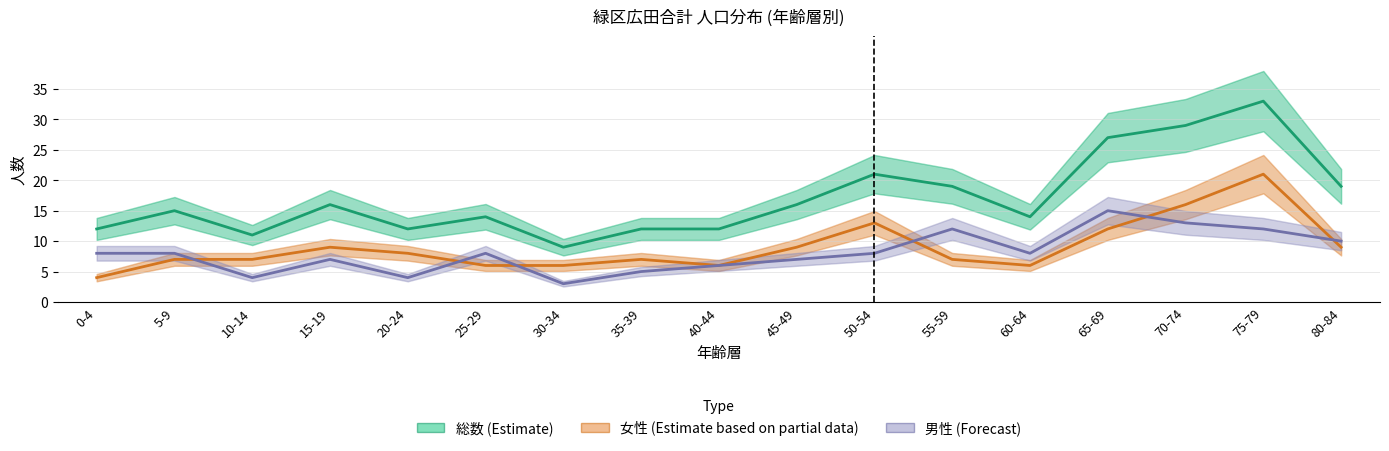

Rank the series at 45-49 from lowest to highest value.

男性 (Forecast), 女性 (Estimate based on partial data), 総数 (Estimate)